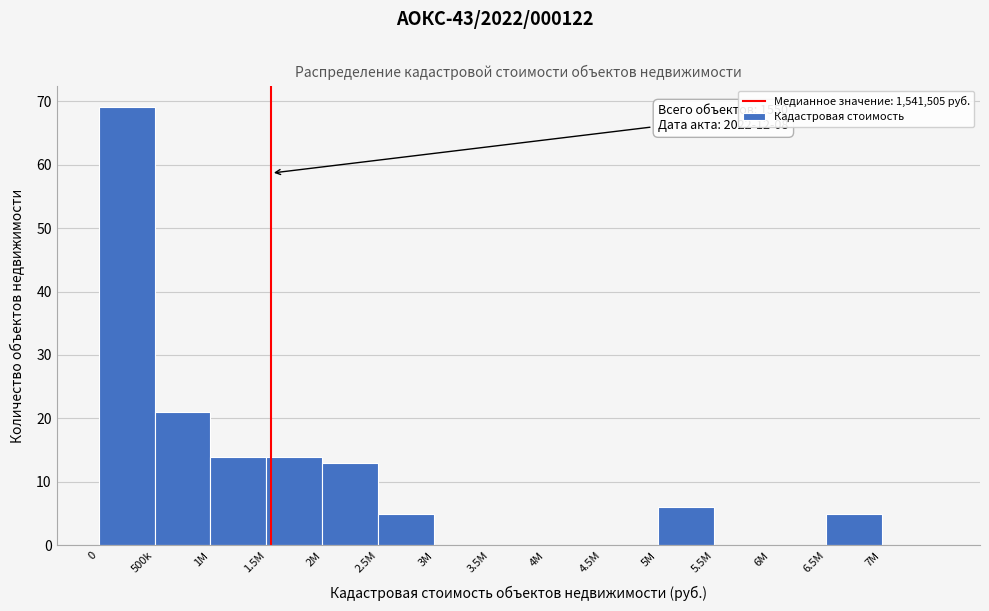

Reading left to right, what are all the values shown in this chart?

0=69	500k=21	1M=14	1.5M=14	2M=13	2.5M=5	3M=0	3.5M=0	4M=0	4.5M=0	5M=6	5.5M=0	6M=0	6.5M=5	7M=0